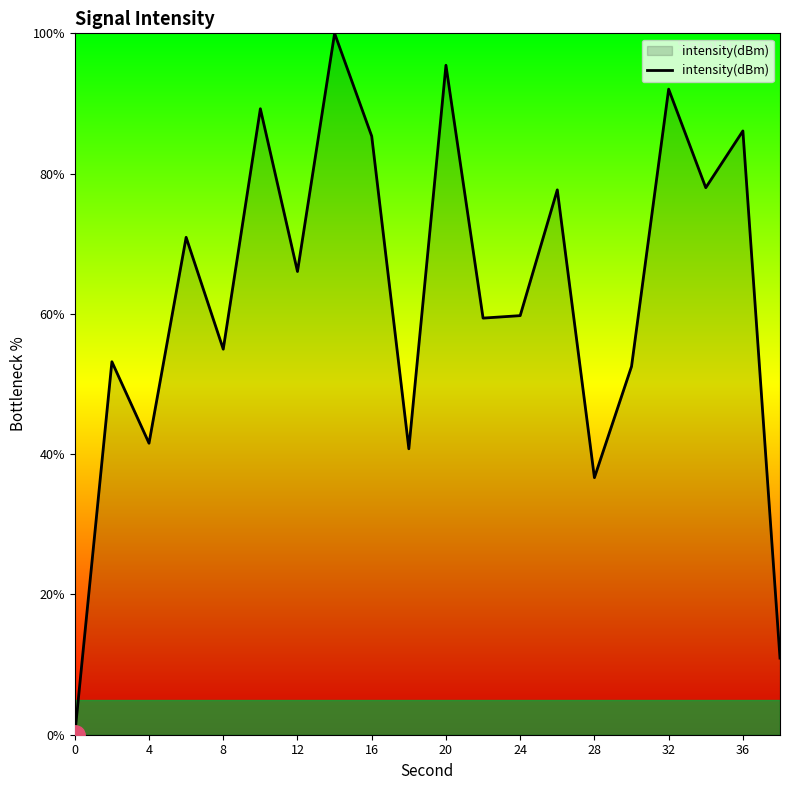

How many lines are shown in the chart?

1